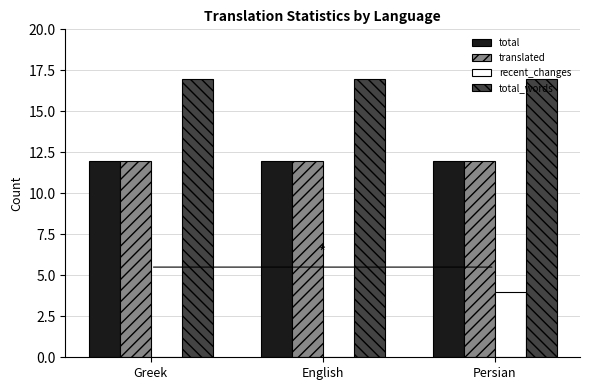

What is the maximum value for total_words?

17